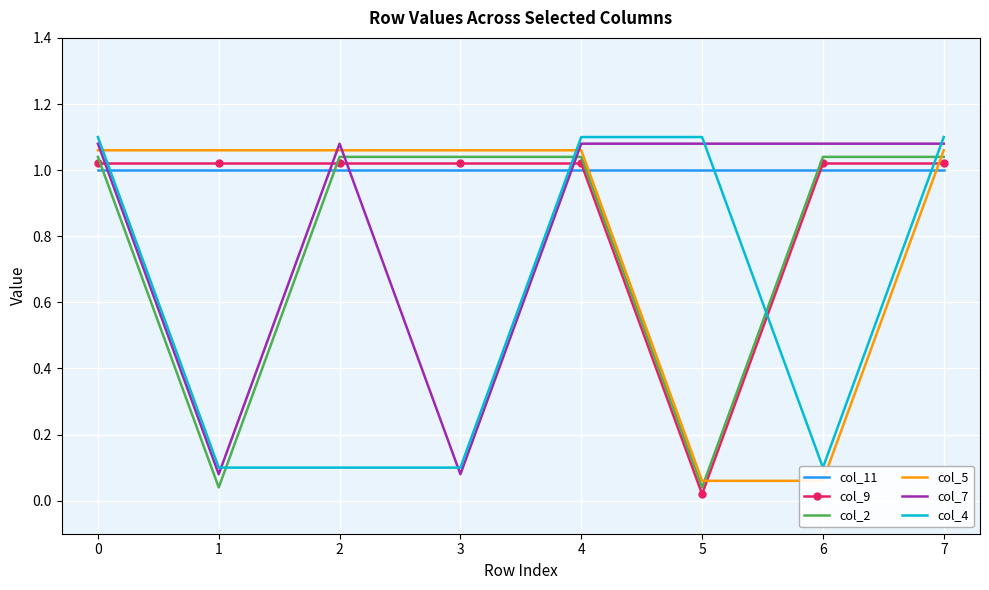

List the labels in order of col_7 value, smallest first.

1, 3, 0, 2, 4, 5, 6, 7